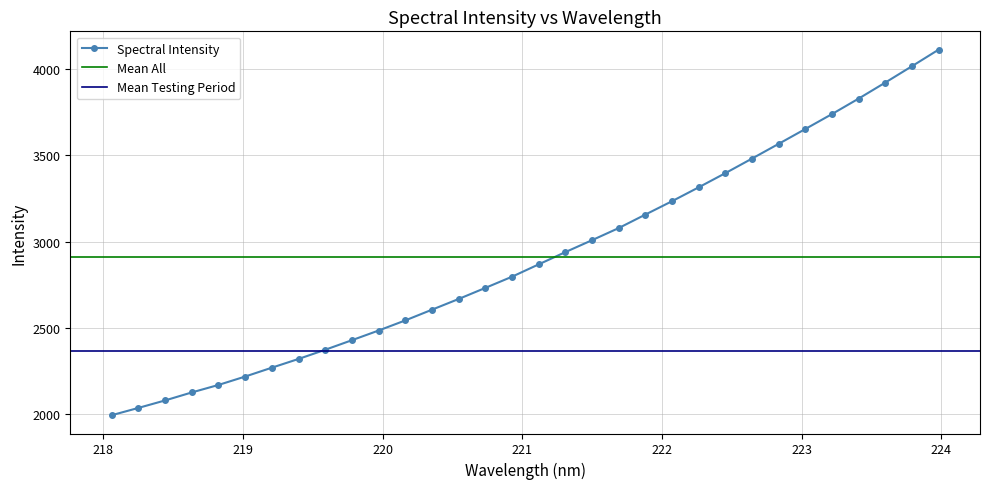

How many values in the Spectral Intensity series are below 2868?

16